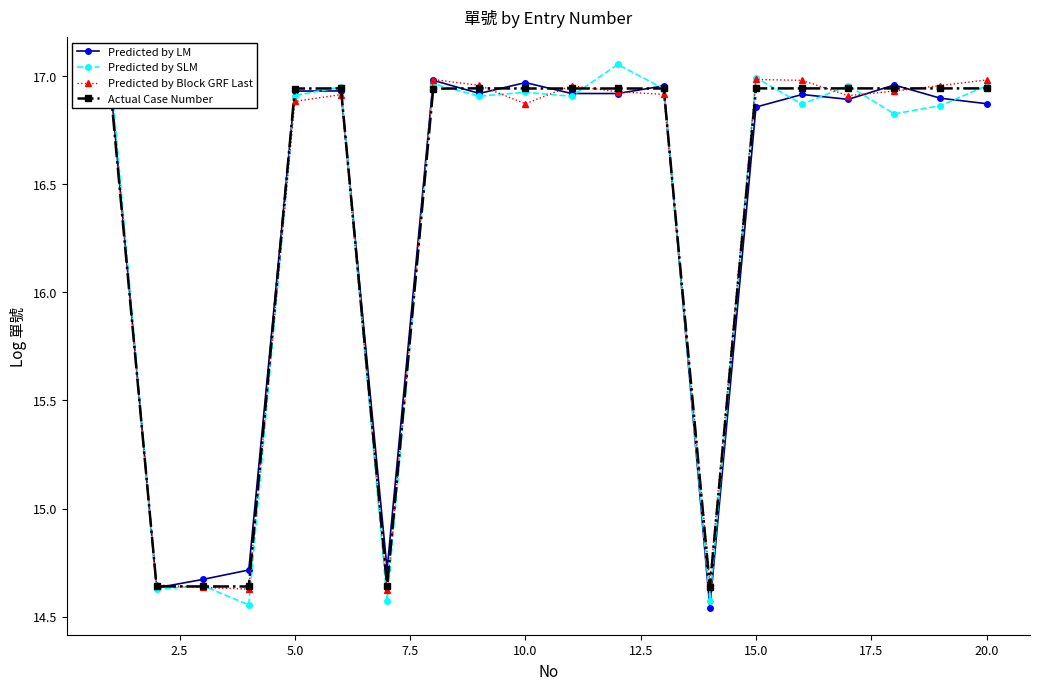

At how many categories does at least one series exceed 16?

15